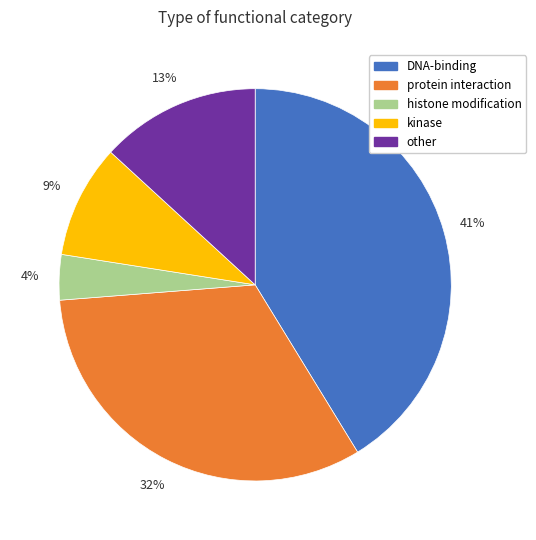

To the nearest percent, what is the average slice percentage?

20%